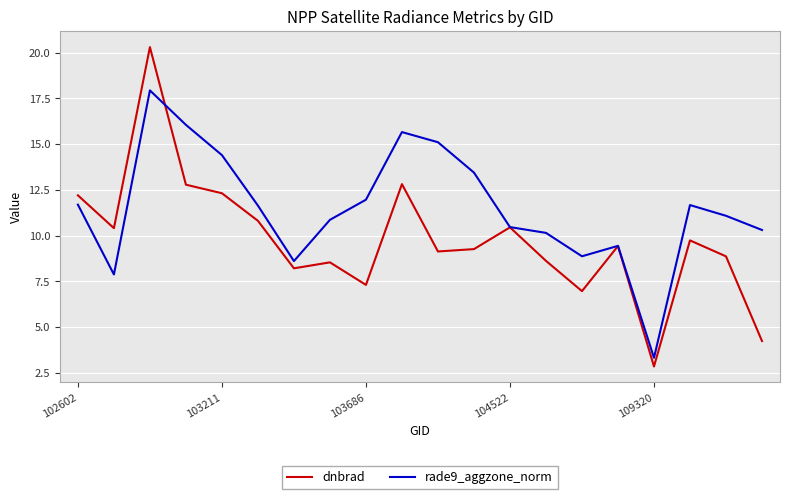

Which series has the widest spread of values?

dnbrad